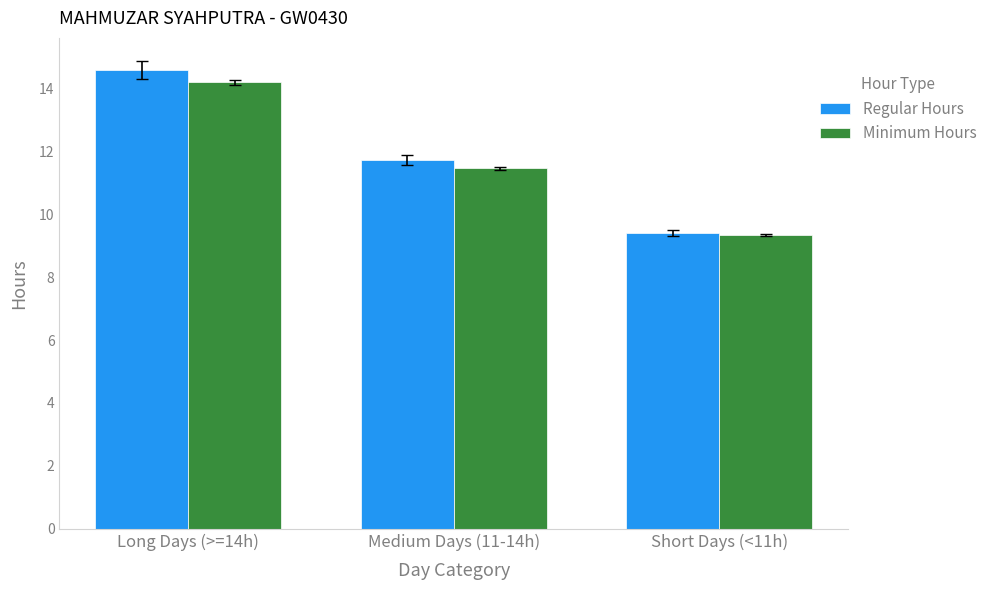

What position from the left is Short Days (<11h)?

3